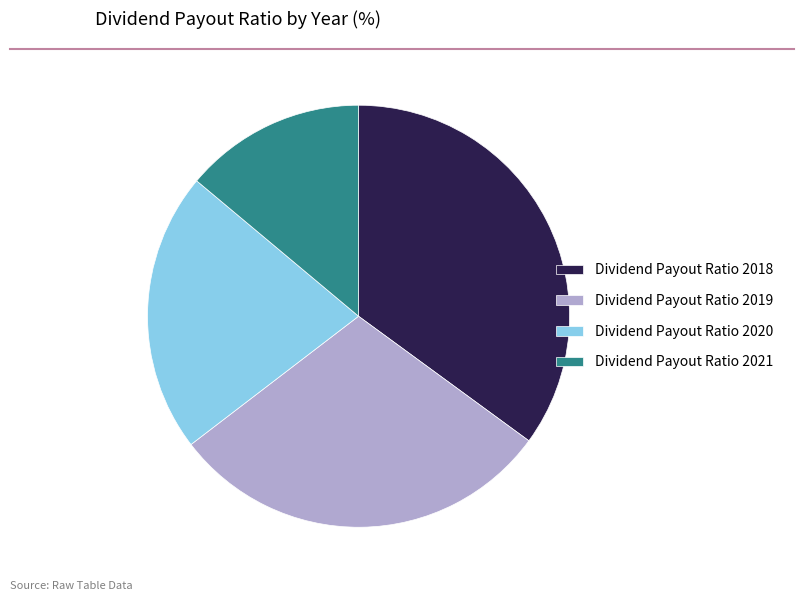

Which slice is the smallest?

Dividend Payout Ratio 2021